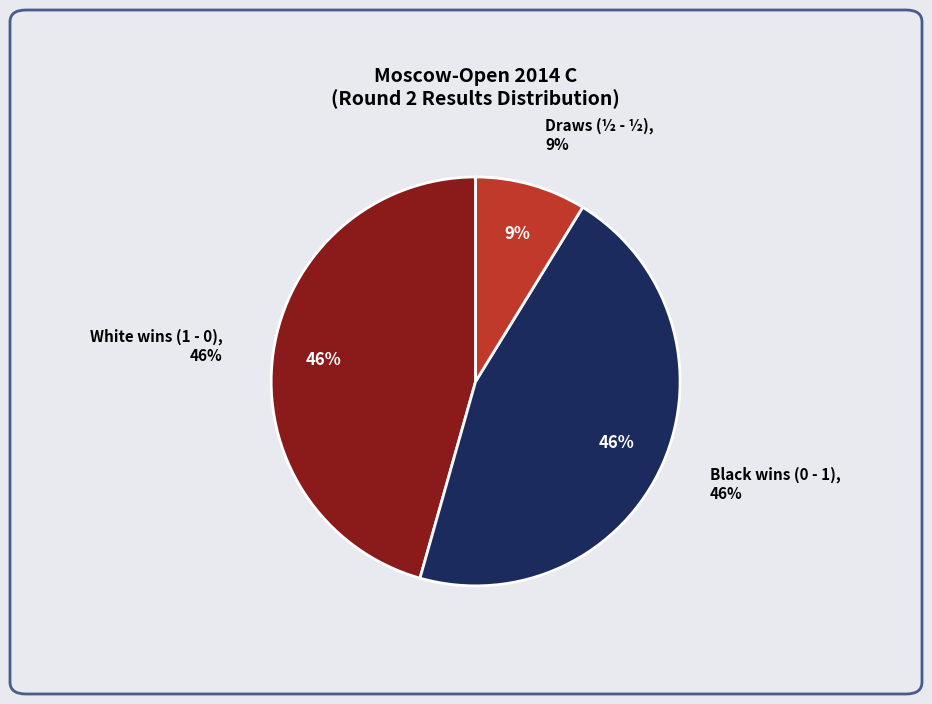

Which has a higher value, ½ - ½ or 1 - 0?

1 - 0